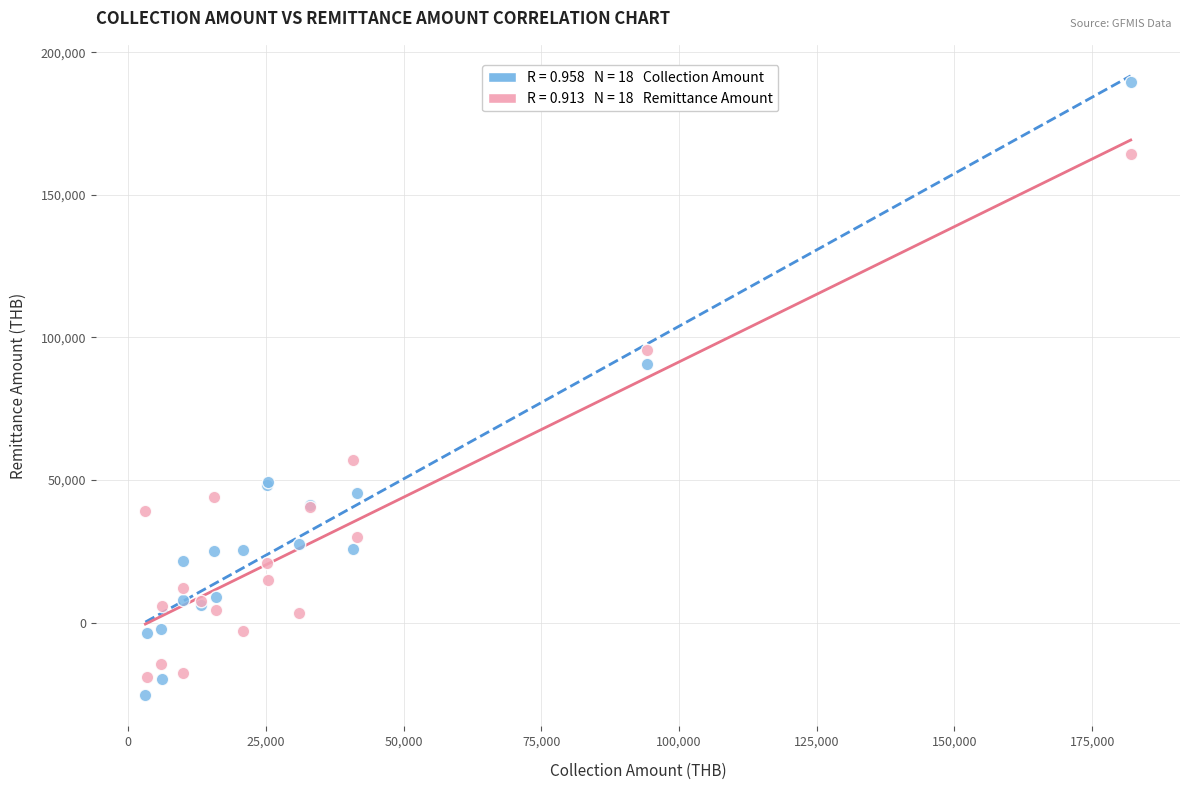

Across all series, what Y value is closest to 81946?

90739.5